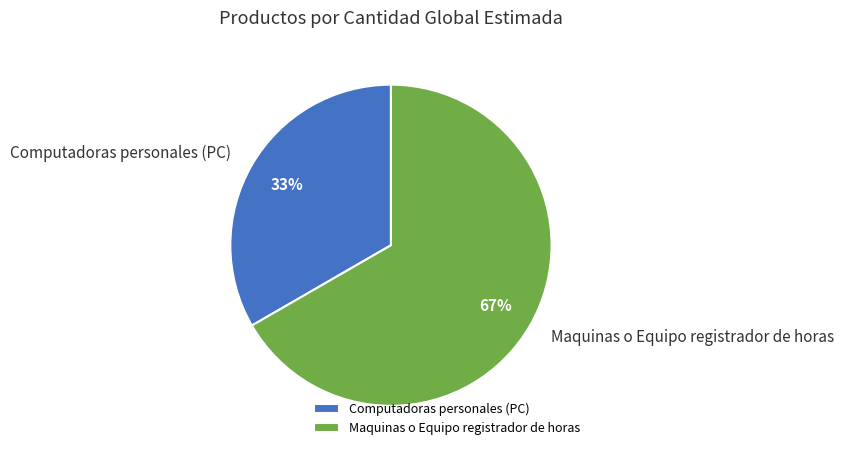

To the nearest percent, what portion does Maquinas o Equipo registrador de horas represent?

67%